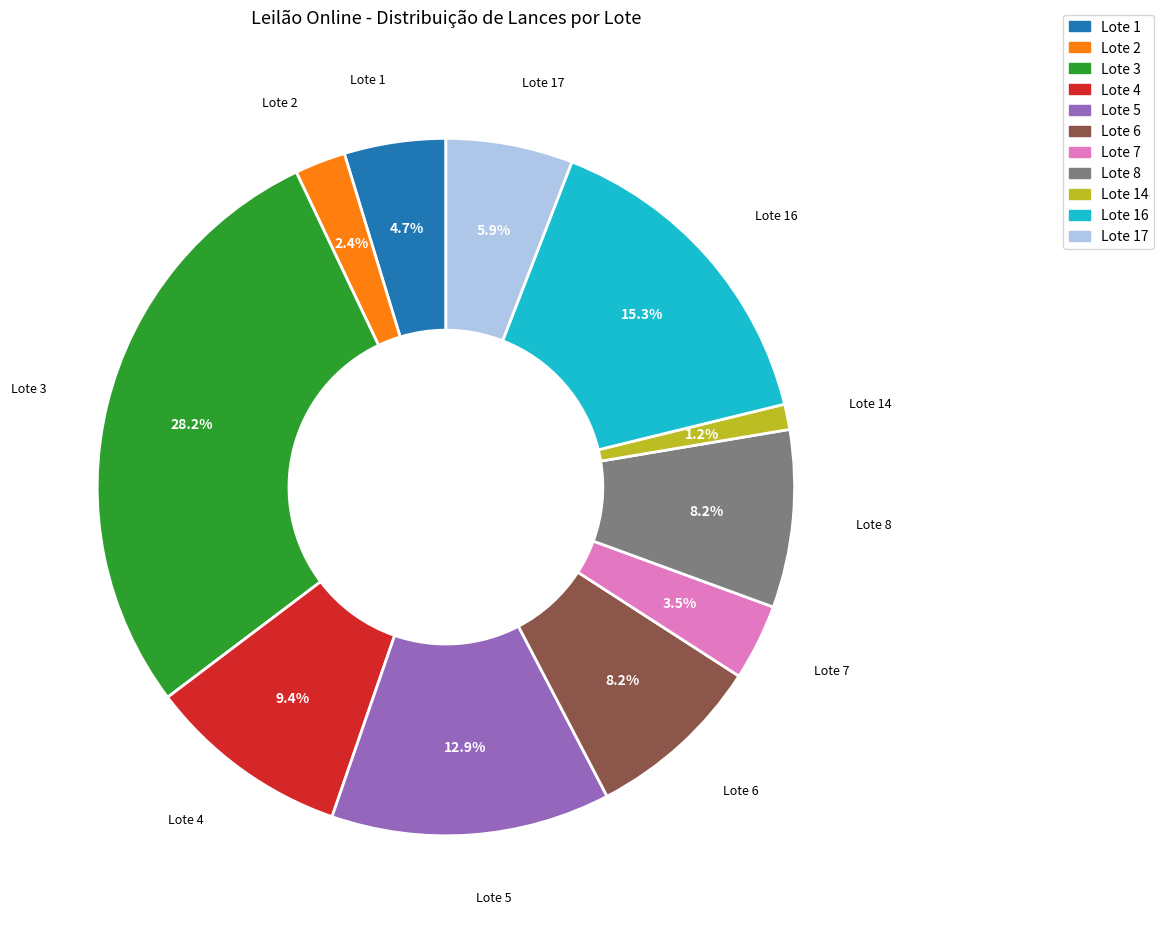

What percentage is the Lote 5 slice, to the nearest percent?

13%